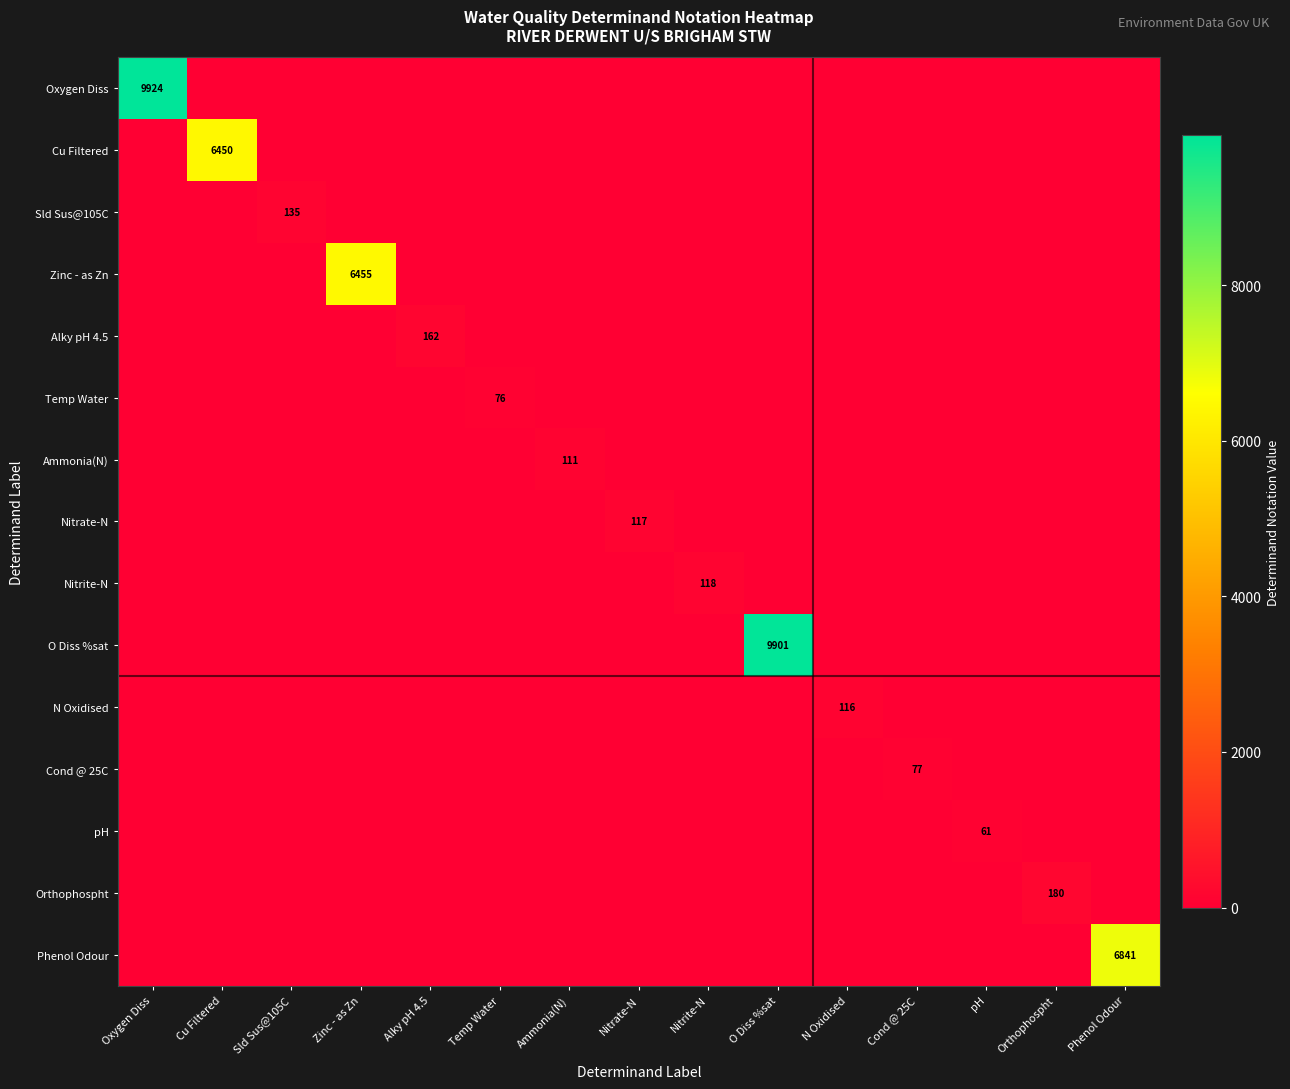

What is the maximum value for O Diss %sat?

9901